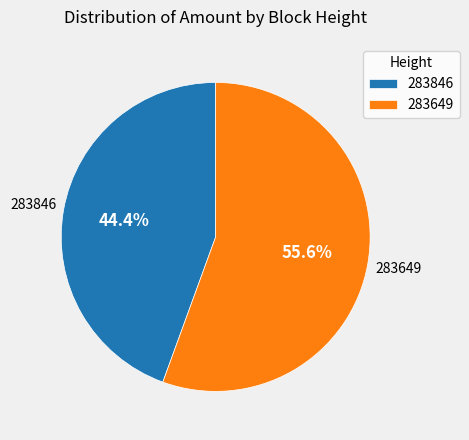

To the nearest percent, what percentage of the pie is 283649?

56%